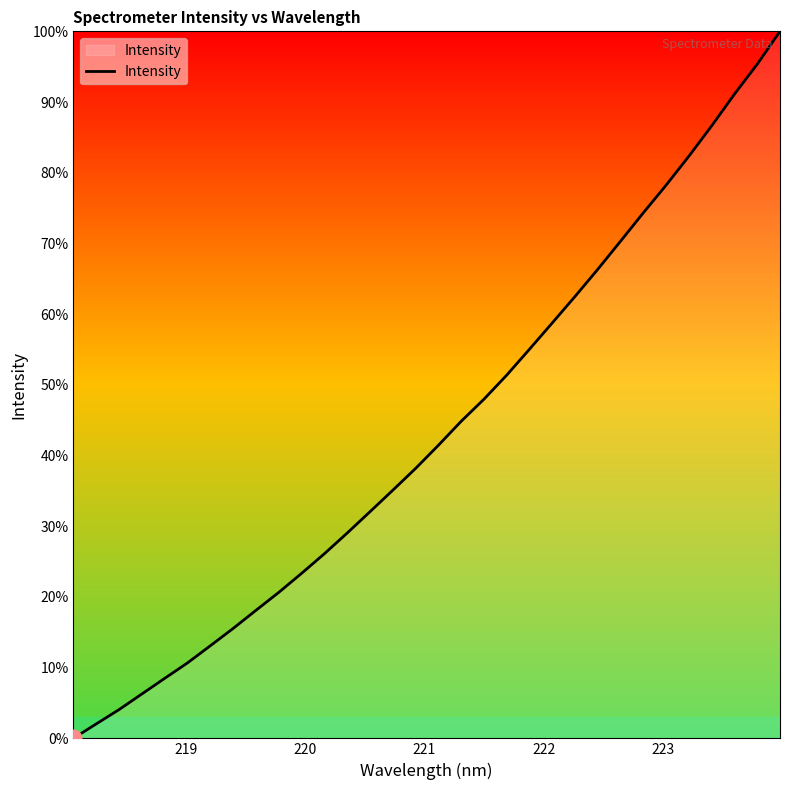

Does the chart display data point markers on the line(s)?

No